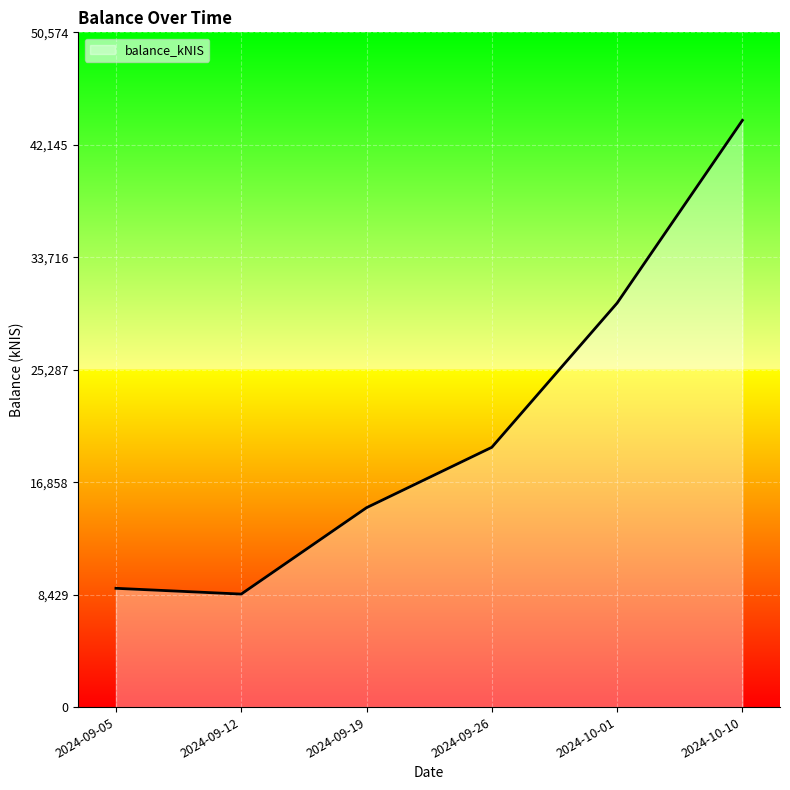

What is the change in value from 2024-09-05 to 2024-09-26?

+10568.7